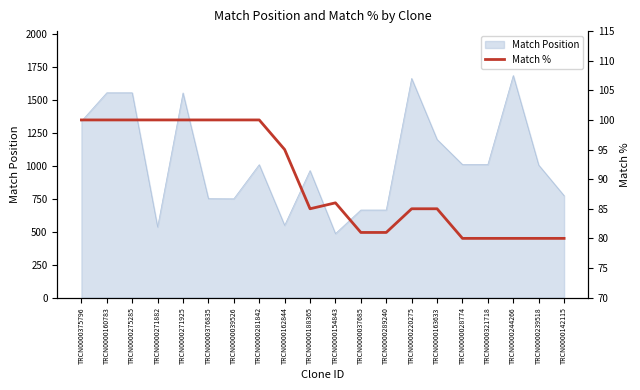

Where is the data nearest to the value 90?

TRCN0000154843